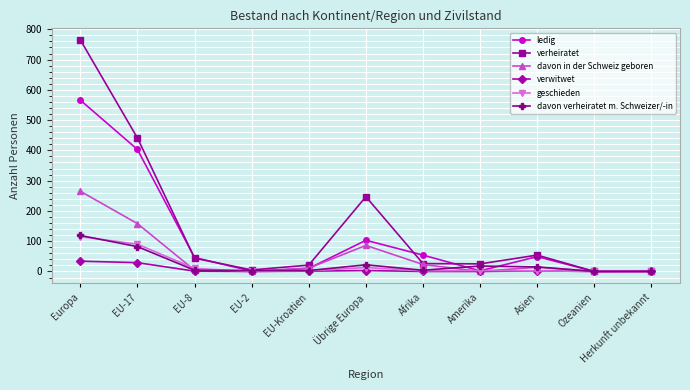

At which category does davon in der Schweiz geboren reach its first local peak?

Übrige Europa